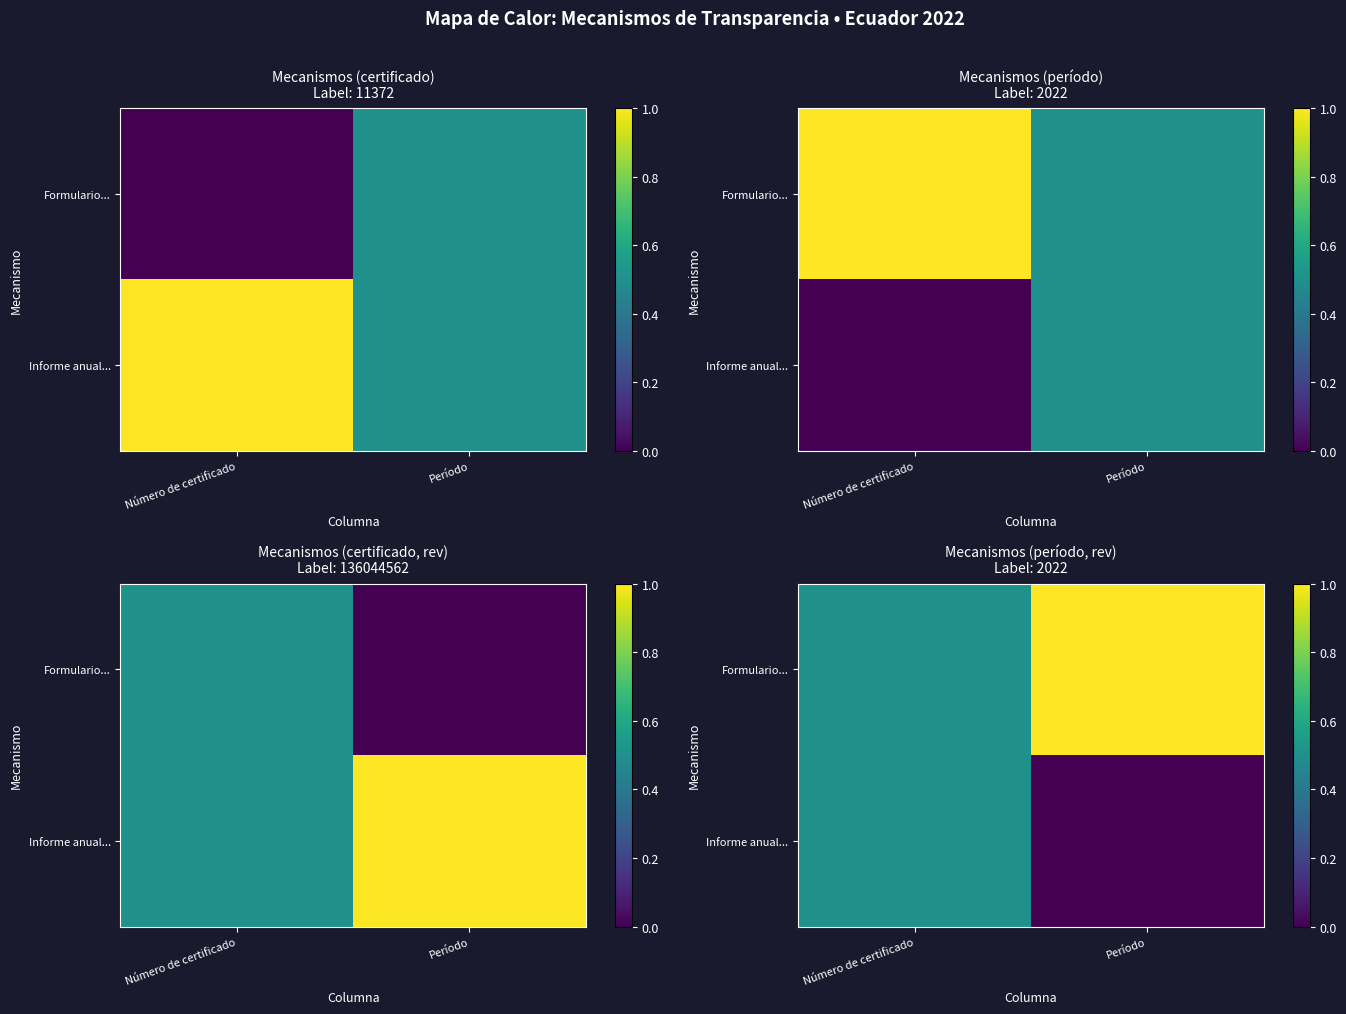

How many data points does each series have?

2